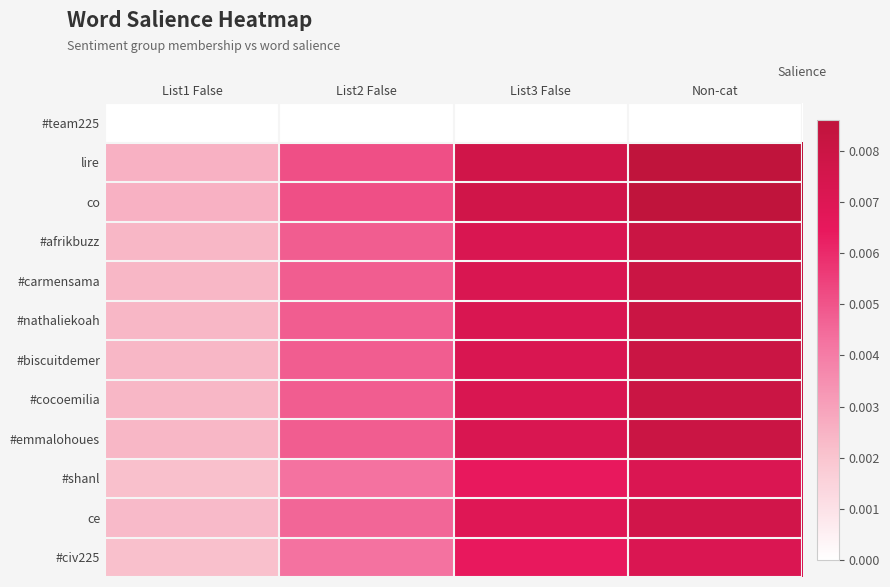

Count the number of data series in this chart.

12